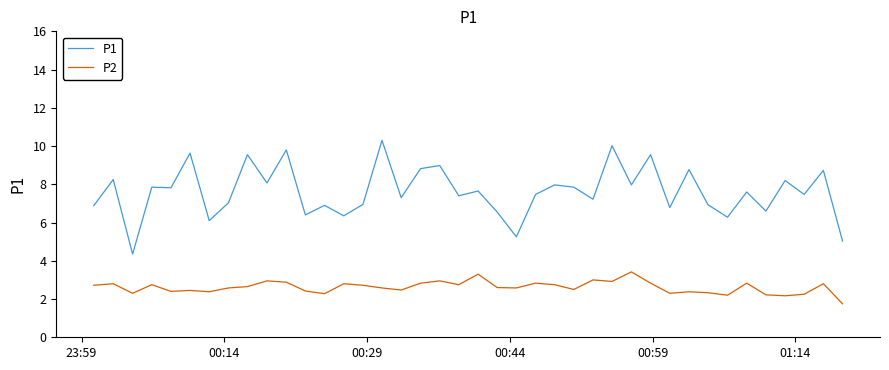

What is the minimum value shown in the chart?

1.8